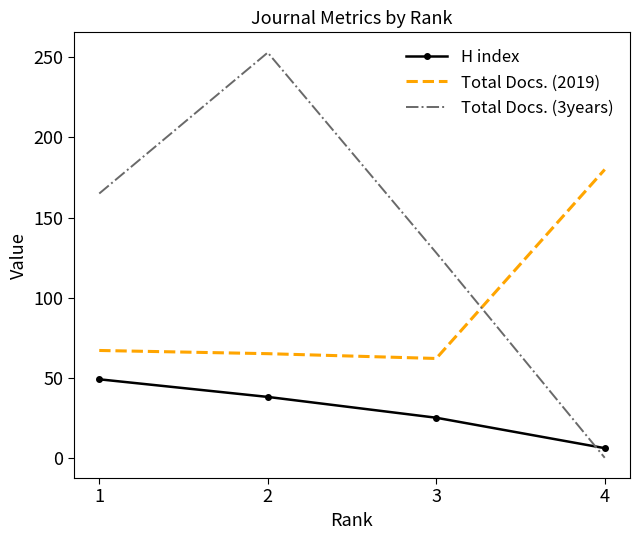

List the labels in order of H index value, smallest first.

4, 3, 2, 1